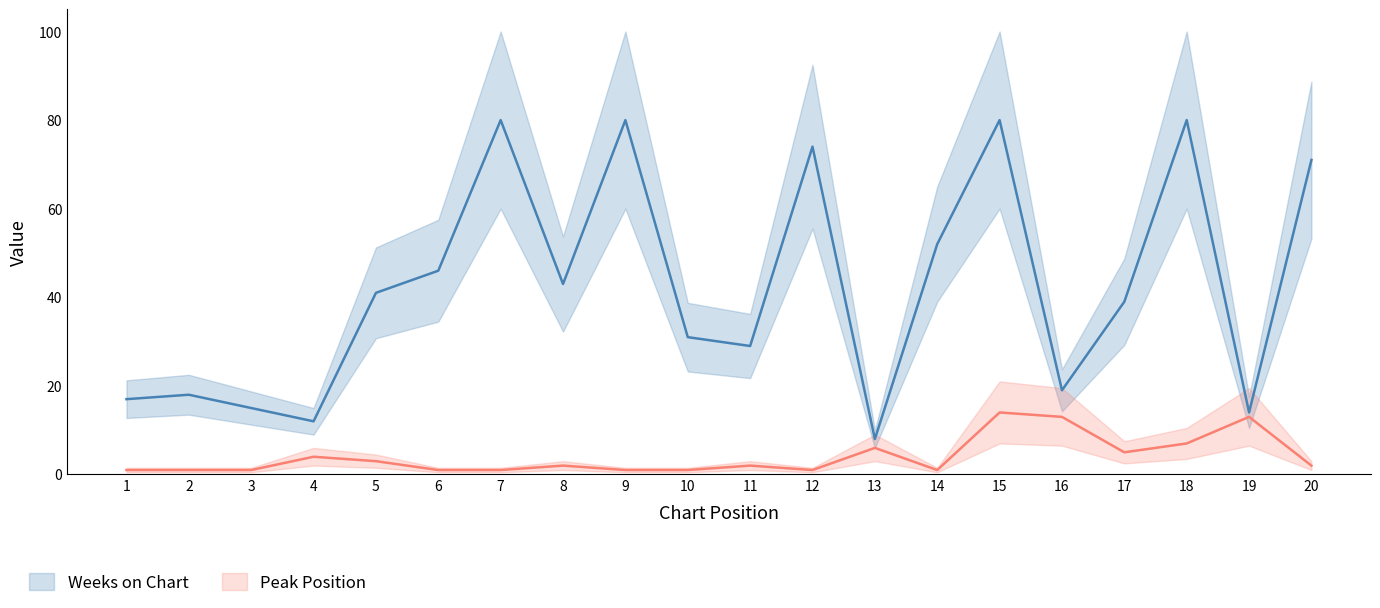

What is the approximate value of Weeks on Chart at 7, to the nearest 10?

80